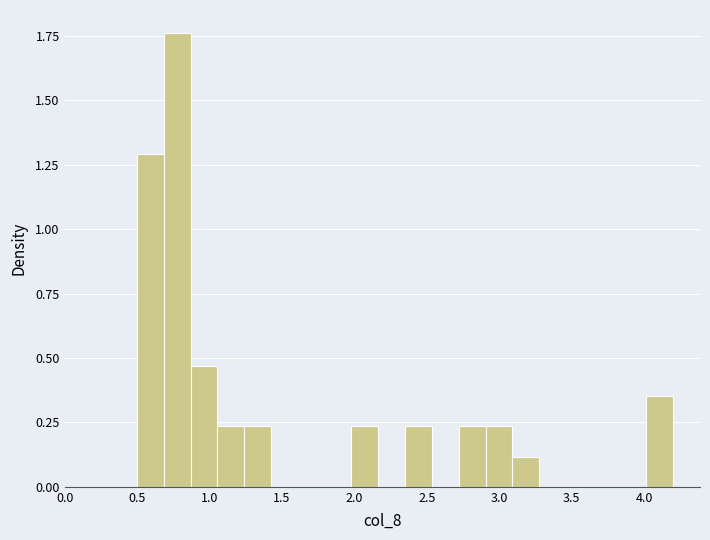

Read against the x-axis, roughly where is the centre of the tallest bar?

0.80